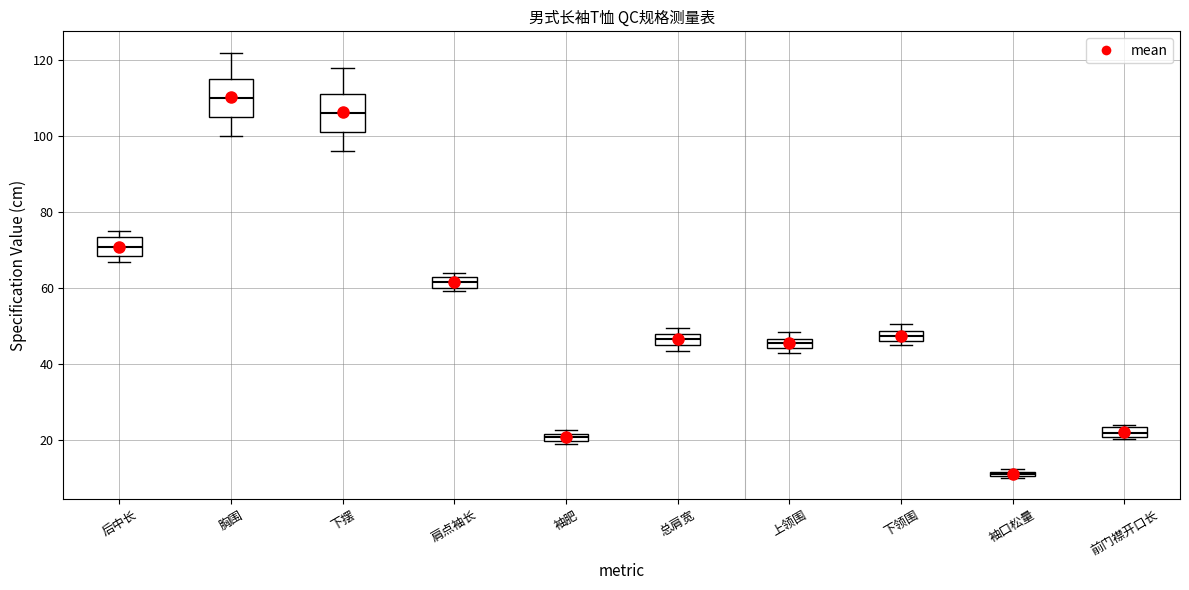

Where is the lower edge of the box for 上领围 on the y-axis? The values are not printed on the chart, so give them approximately, as read against the axis.

44